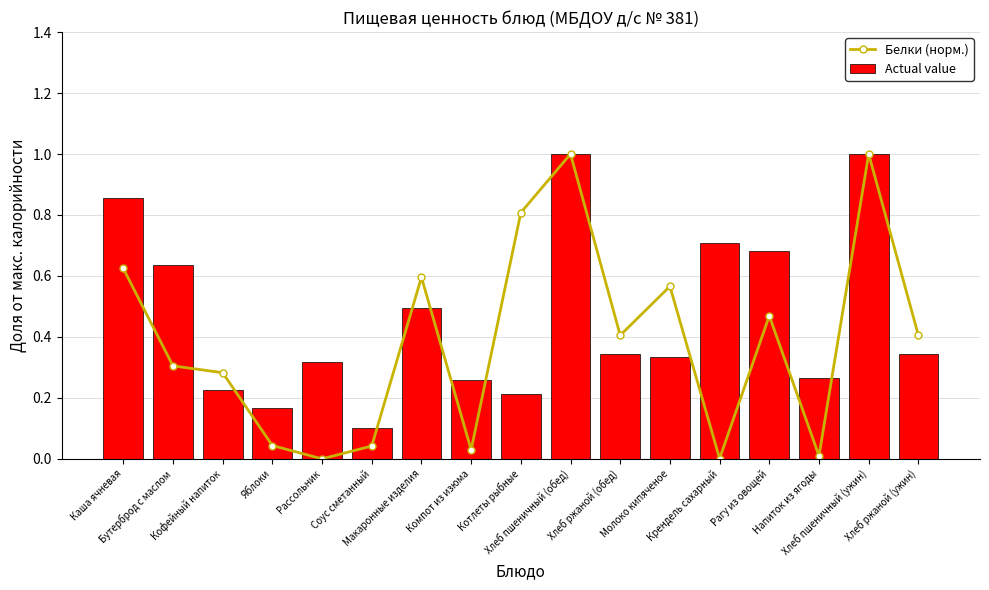

What is the difference between the second highest and second lowest values in the Actual value series?

0.8